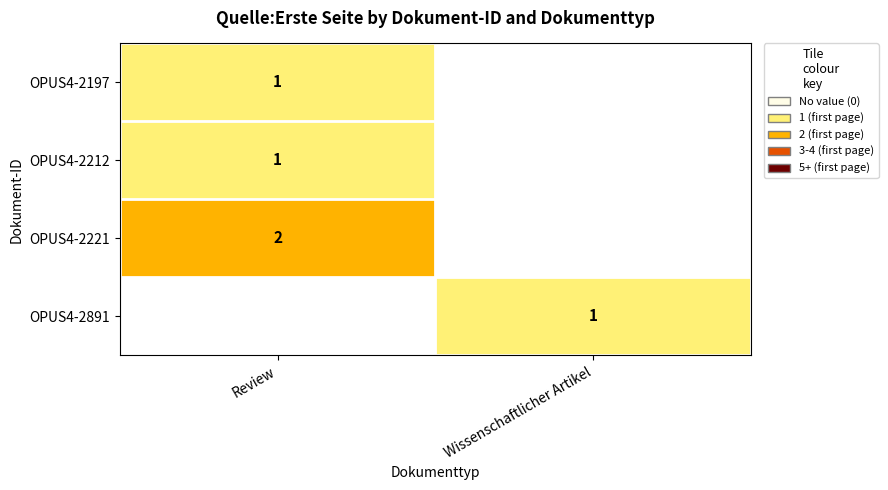

Rank the series by their maximum value, from highest to lowest.

OPUS4-2221, OPUS4-2891, OPUS4-2197, OPUS4-2212